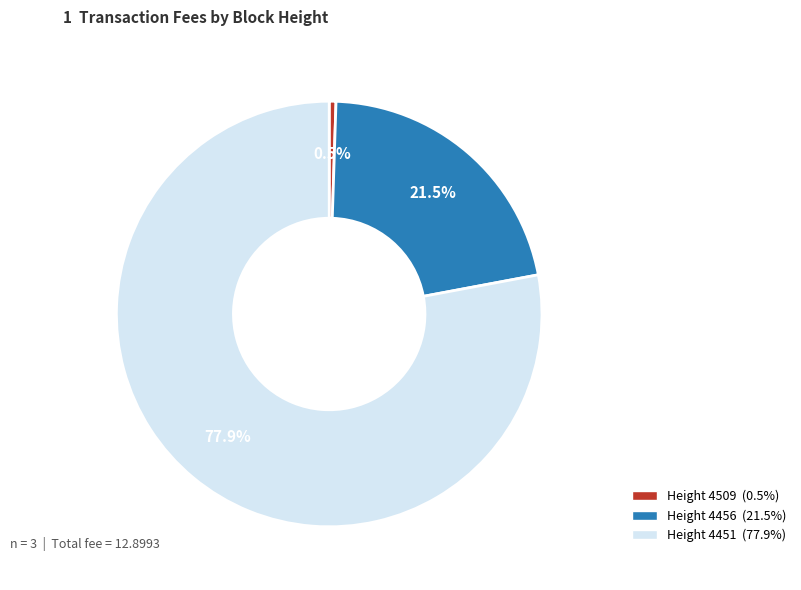

Does any single category account for the majority?

Yes